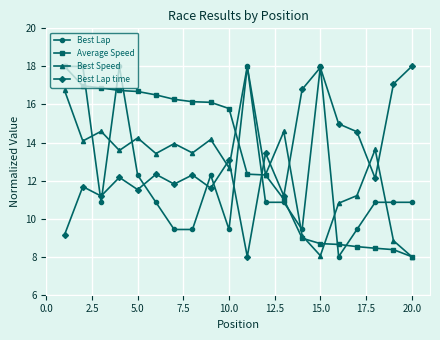

Which series ends up on top after the final intersection of Best Lap and Best Lap time?

Best Lap time